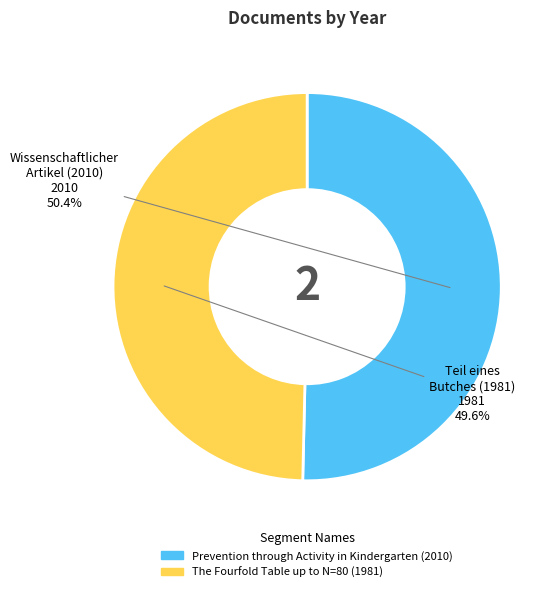

What is the ratio of the value at The Fourfold Table up to N=80 (1981) to the value at Prevention through Activity in Kindergarten (2010)?

1.0